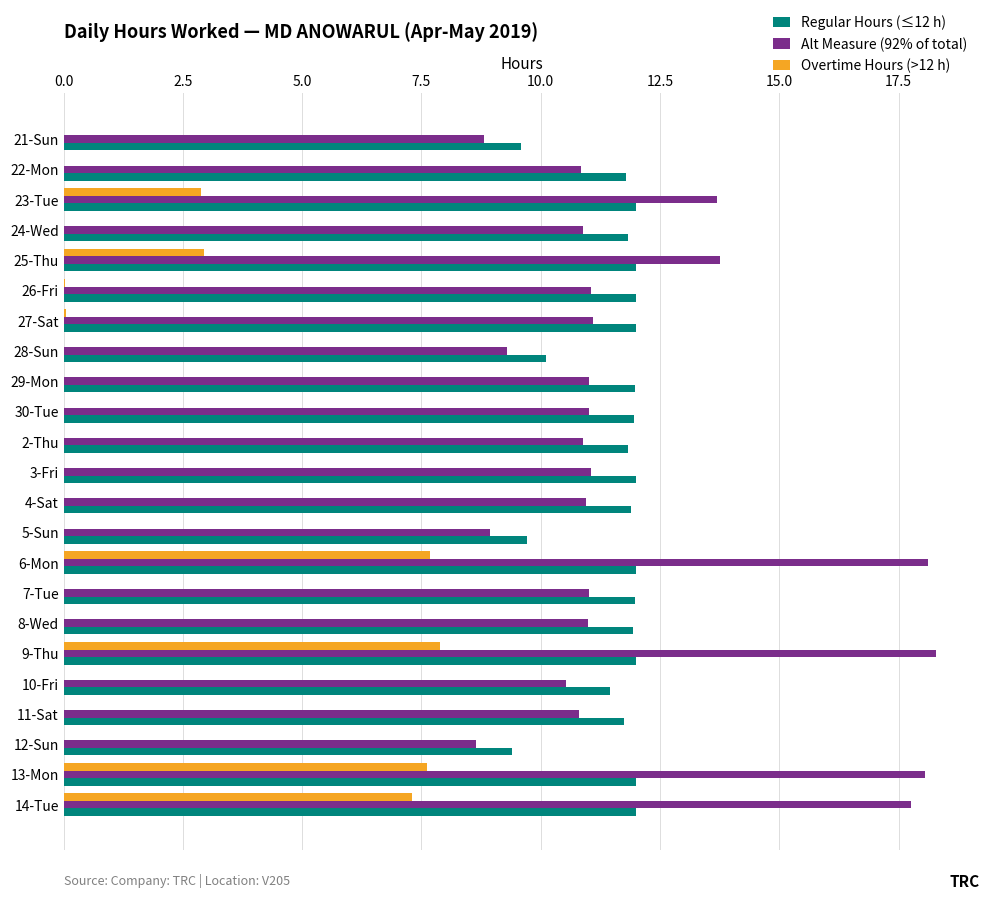

What is the greatest value displayed?

18.3